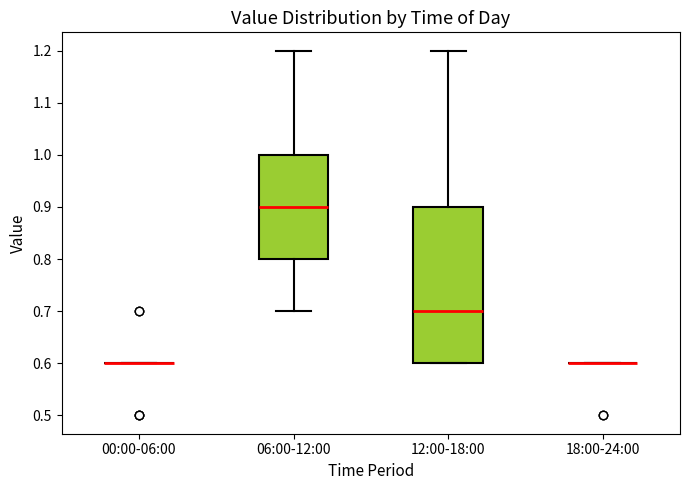

Reading left to right, read every box against the y-axis: the position of its median line, the range the box covers, and the ends of its whiskers. The values are not printed on the chart, so give them approximately, as read against the axis.

00:00-06:00: box collapsed to a line at 0.6, whiskers 0.6 to 0.6
06:00-12:00: median 0.9, box 0.8 to 1.0, whiskers 0.7 to 1.2
12:00-18:00: median 0.7, box 0.6 to 0.9, whiskers 0.6 to 1.2
18:00-24:00: box collapsed to a line at 0.6, whiskers 0.6 to 0.6